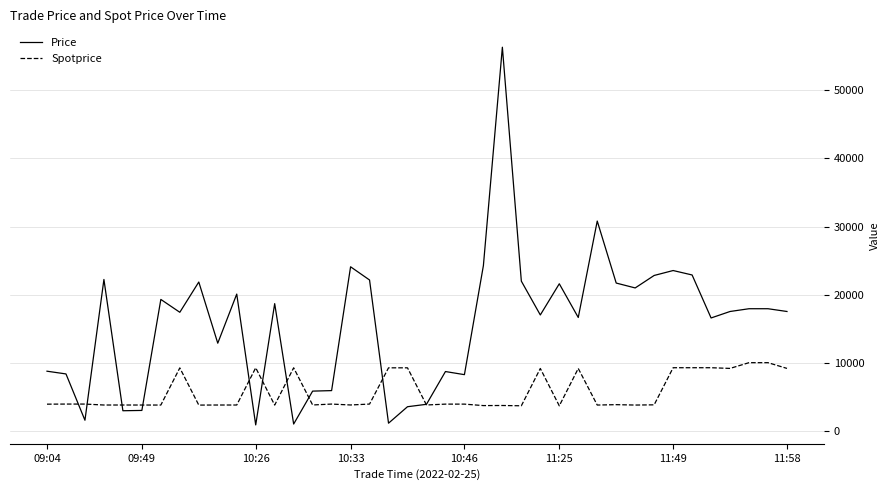

What is the smallest value displayed?

930